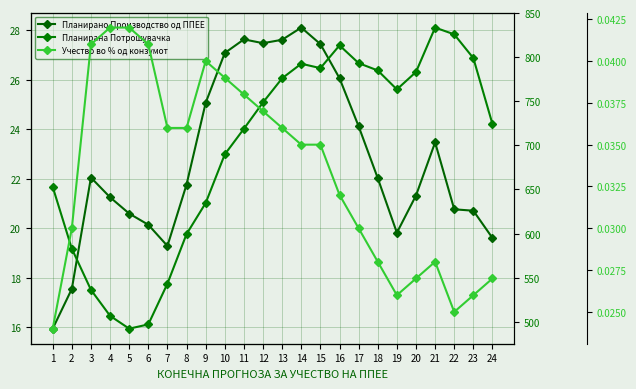

How many data points does each series have?

24